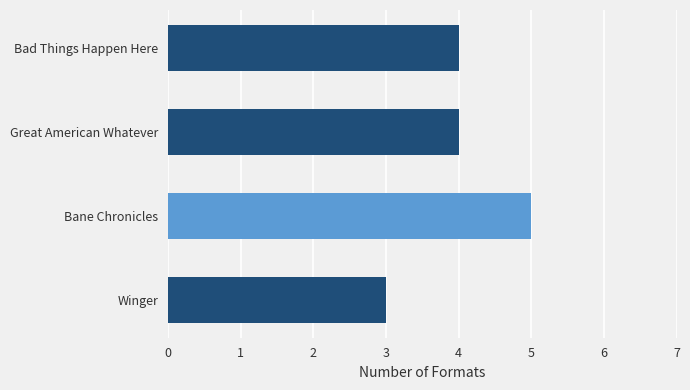

The chart shows a value of 4 at Great American Whatever. True or false?

True